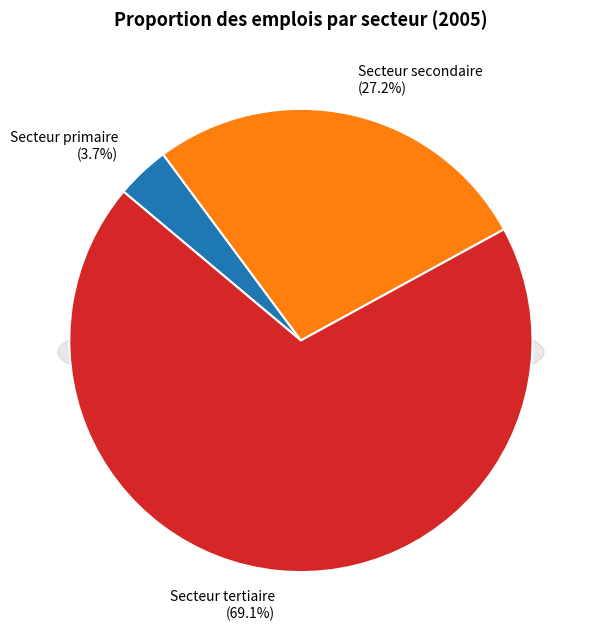

How many segments does this pie chart have?

3